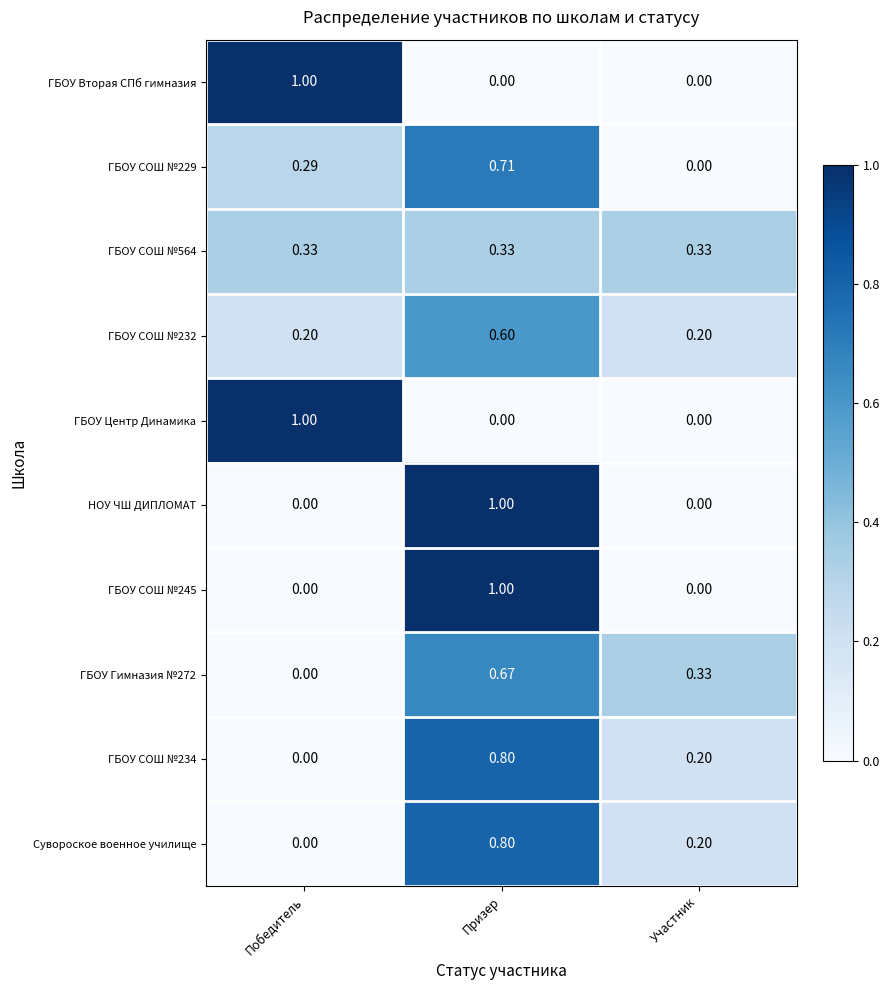

Where is ГБОУ СОШ №234 nearest to the value 0?

Победитель